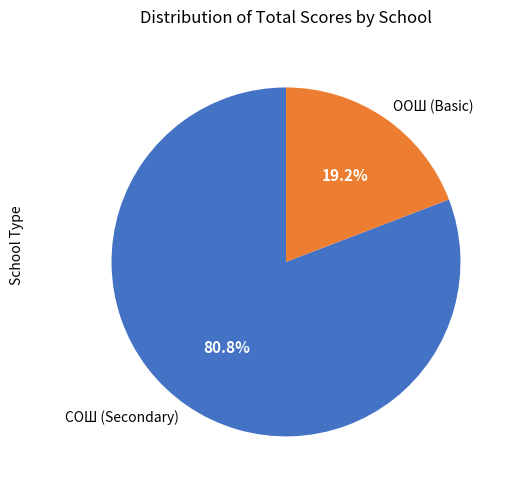

Which has a higher value, ООШ (Basic) or СОШ (Secondary)?

СОШ (Secondary)